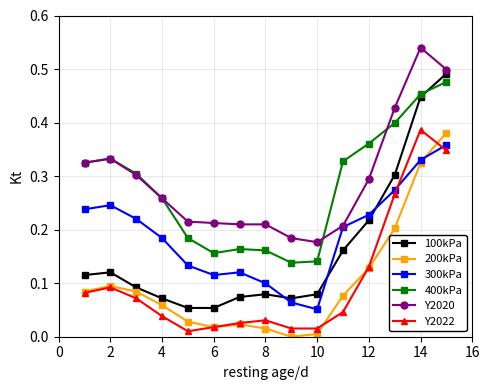

True or false: 100kPa and Y2022 intersect in this chart.

False